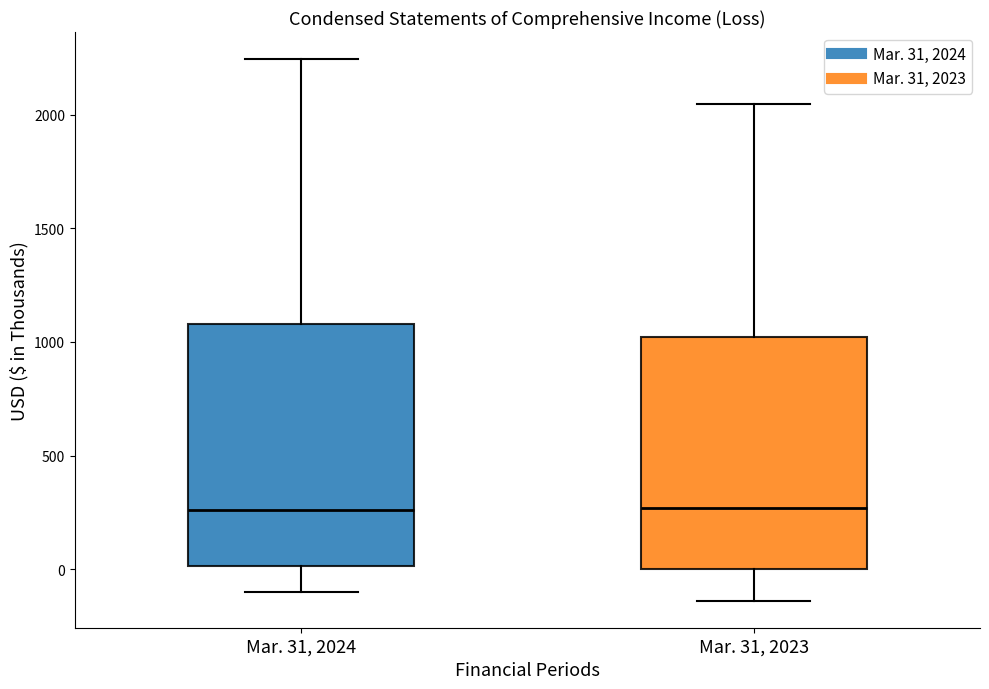

Reading left to right, read every box against the y-axis: the position of its median line, the range the box covers, and the ends of its whiskers. The values are not printed on the chart, so give them approximately, as read against the axis.

Mar. 31, 2024: median 250, box 0 to 1100, whiskers -100 to 2250
Mar. 31, 2023: median 250, box 0 to 1000, whiskers -150 to 2050